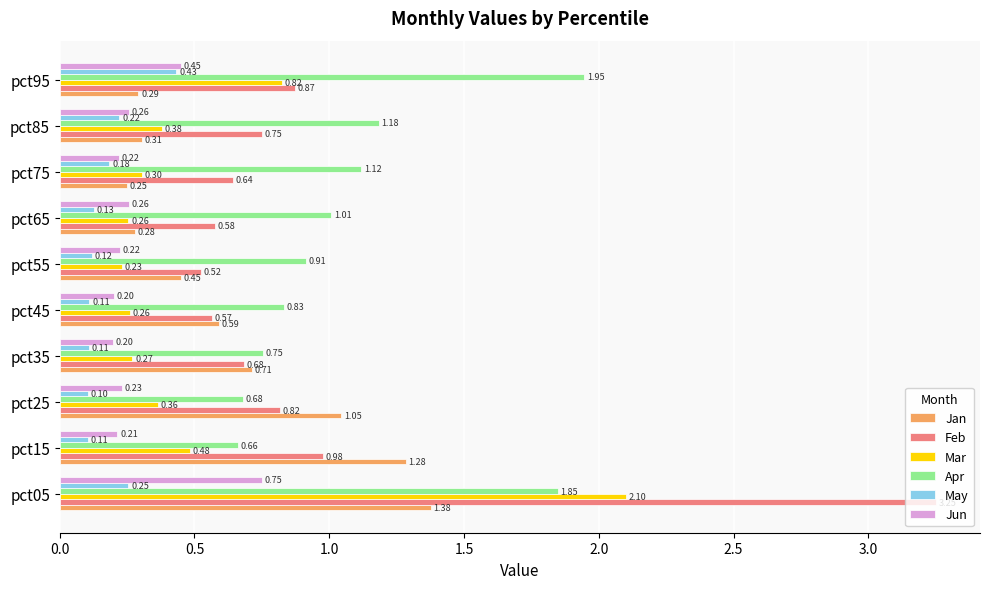

Which series changed the most between pct25 and pct65?

Jan